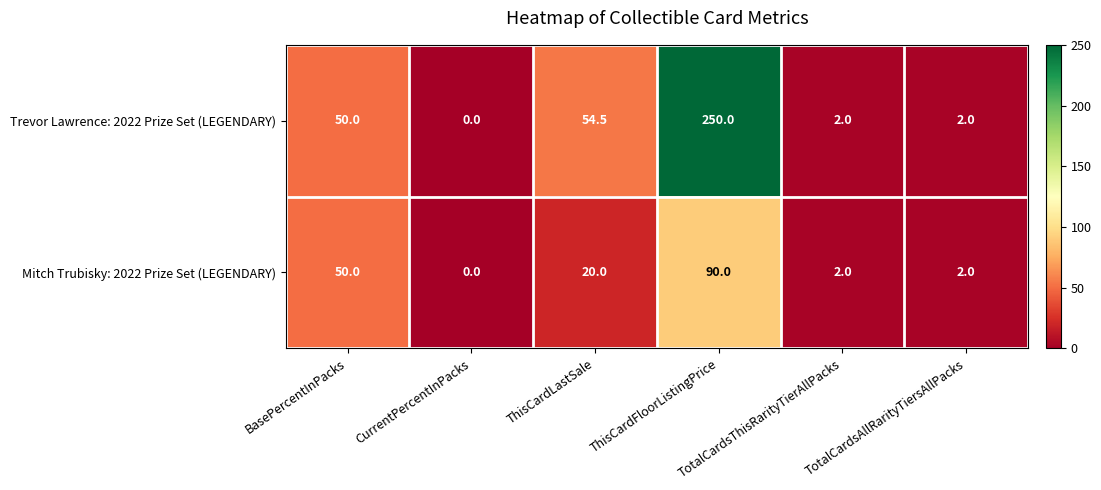

What is the difference between the second highest and minimum values in the Mitch Trubisky: 2022 Prize Set (LEGENDARY) series?

50.0